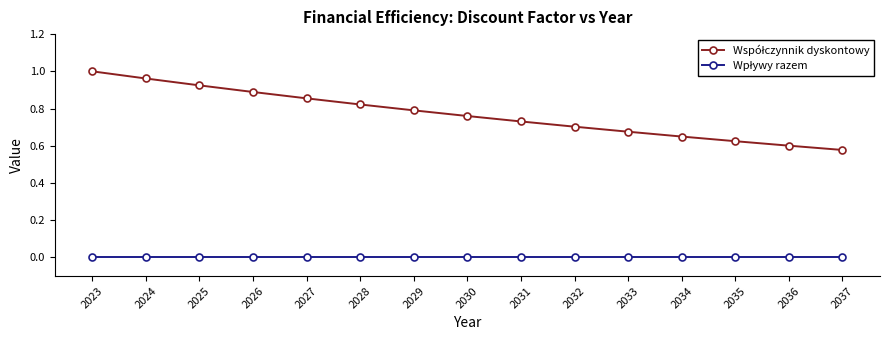

At how many categories does at least one series exceed 0?

15